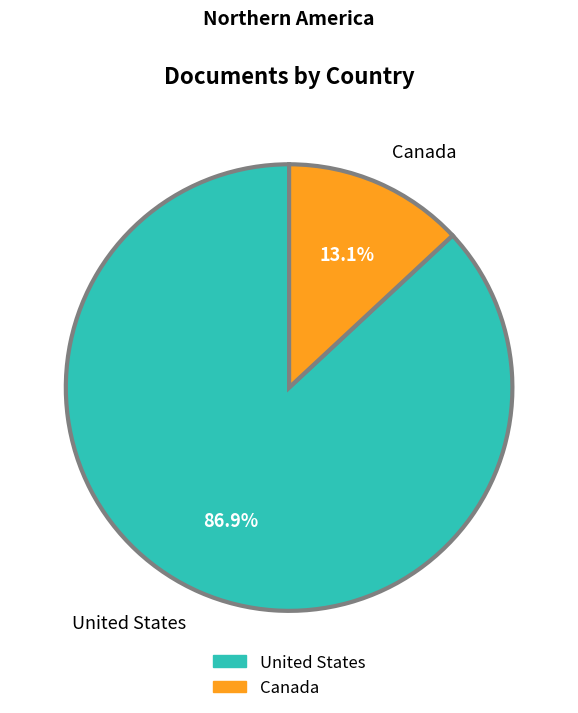

What portion of the pie excludes Canada?

86.9%